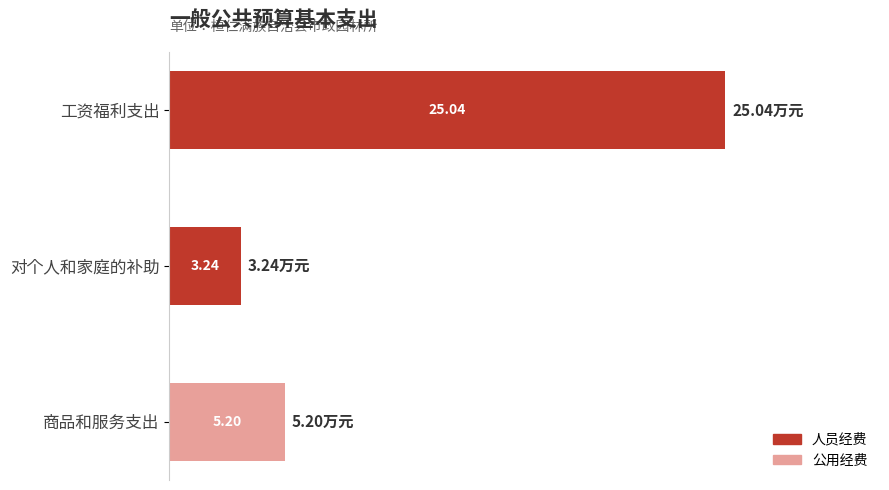

At which category is the sum across all series the highest?

工资福利支出